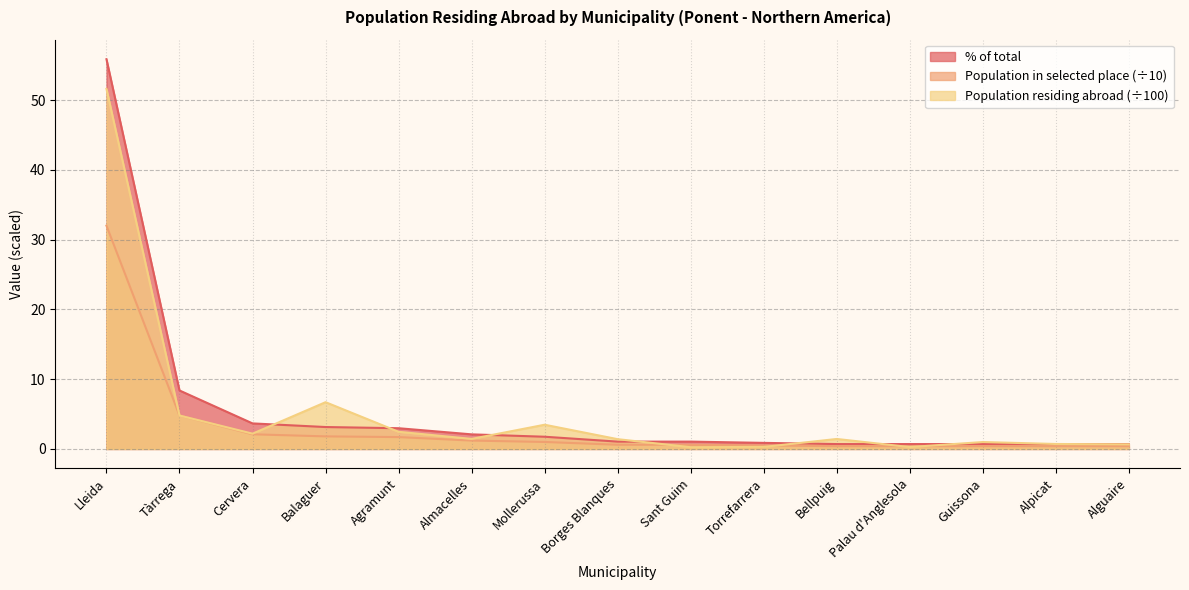

What position from the left is Agramunt?

5